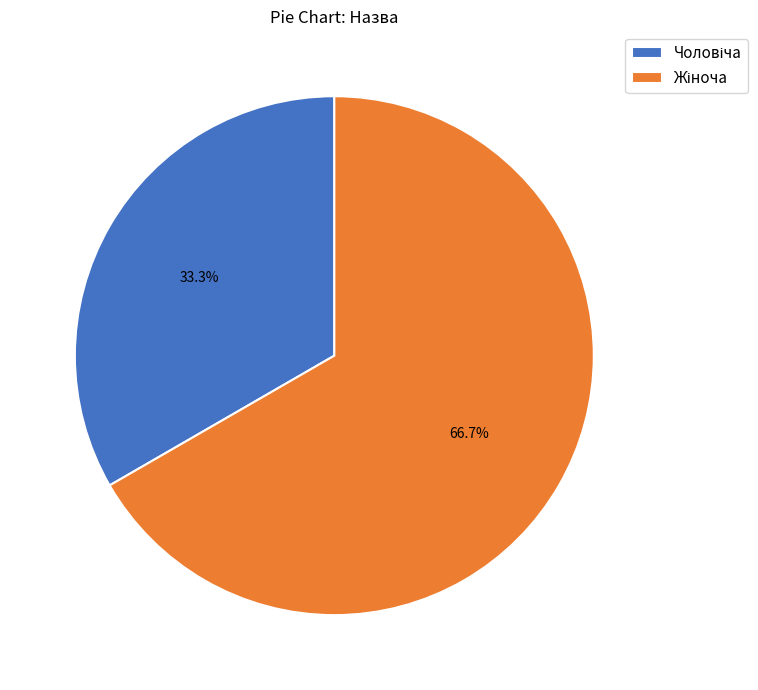

Is there any slice that represents more than half of the pie?

Yes